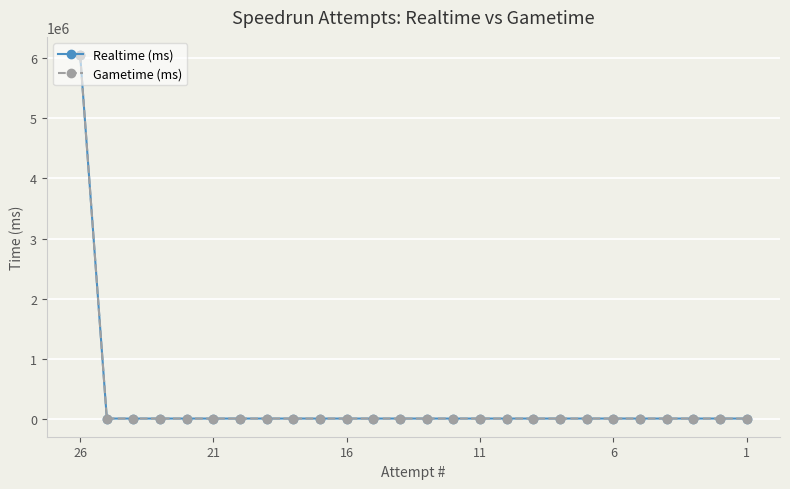

True or false: Realtime (ms) and Gametime (ms) cross at least once.

False